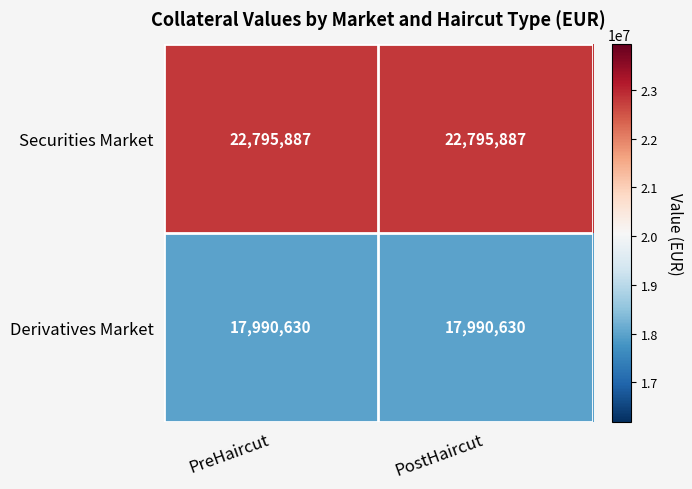

Rank the series by their maximum value, from lowest to highest.

Derivatives Market, Securities Market